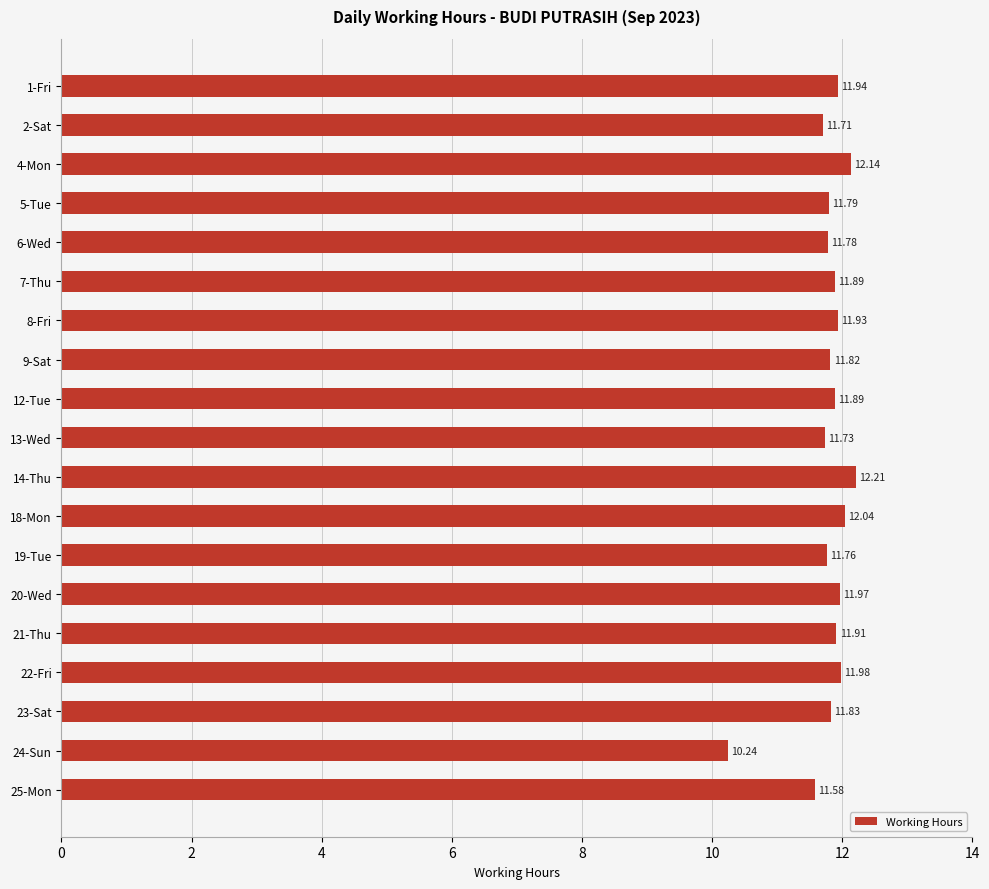

Approximately how many times larger is the value at 4-Mon compared to 5-Tue?

1.0